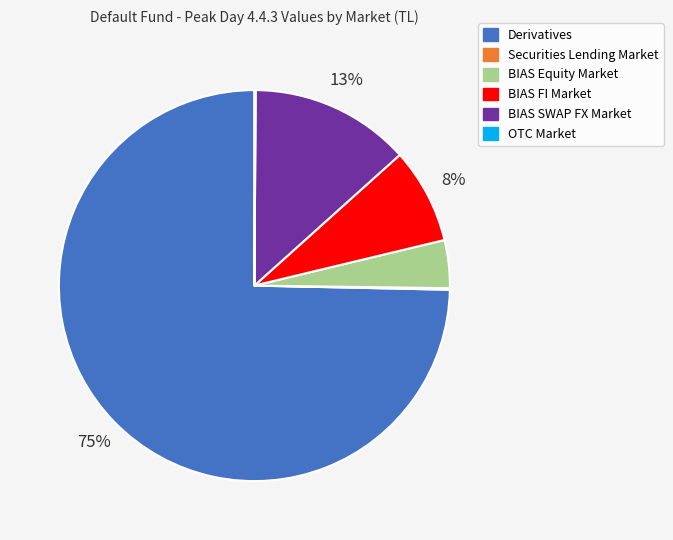

Which has a higher value, BIAS SWAP FX Market or BIAS FI Market?

BIAS SWAP FX Market